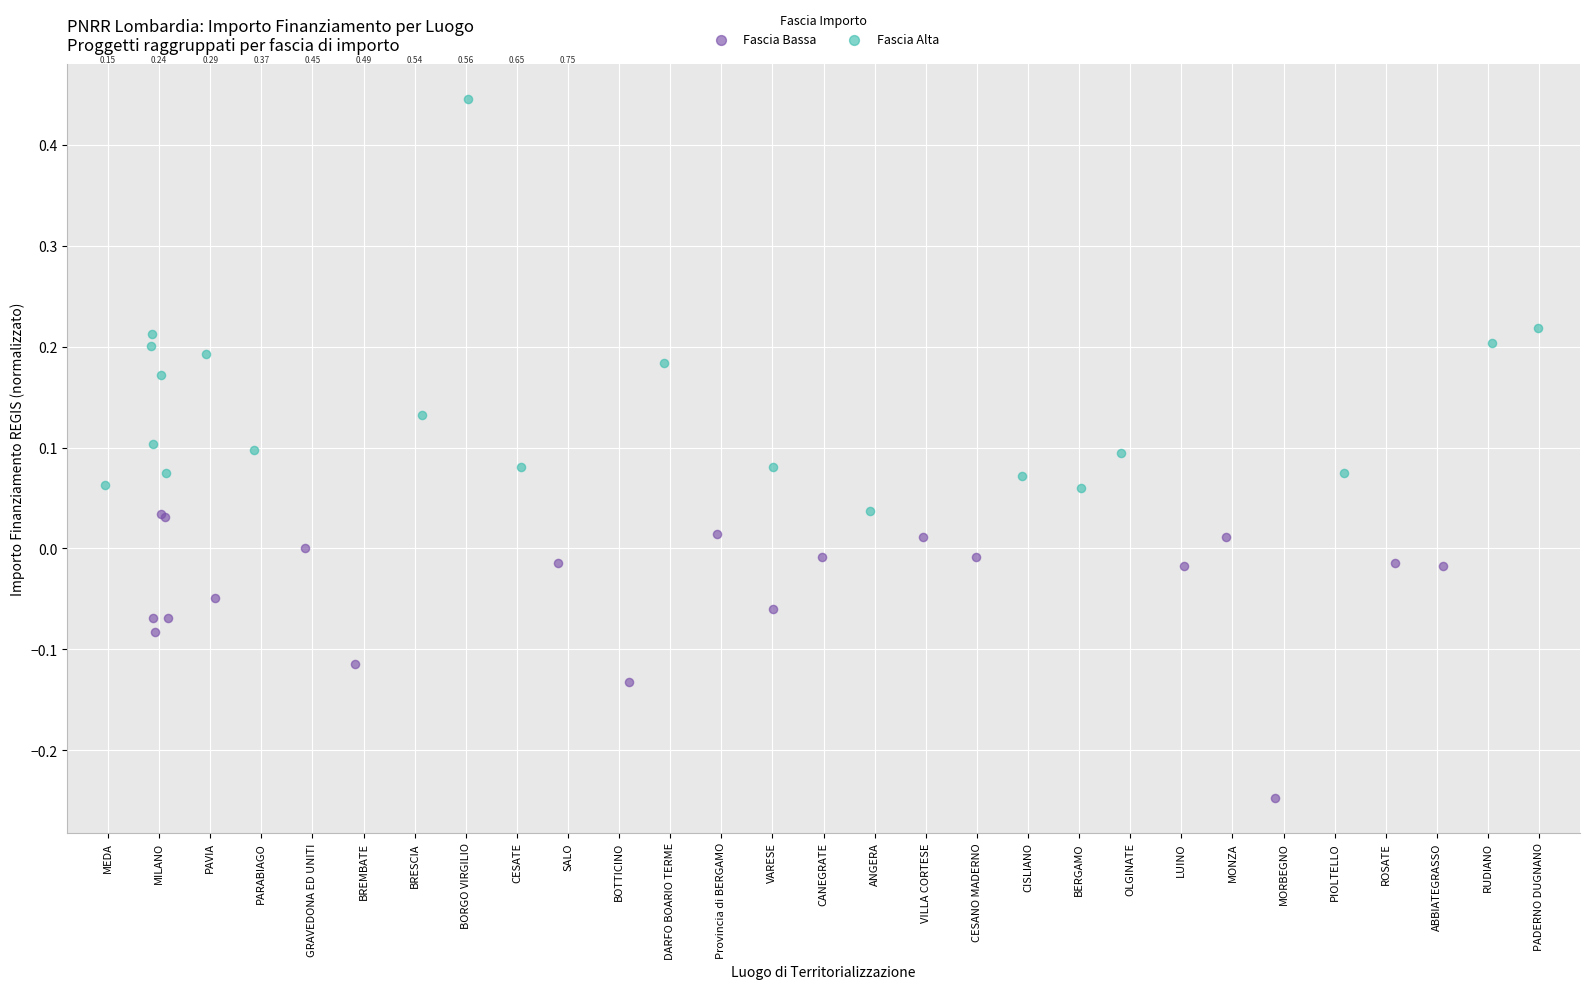

Which series contains the highest Y value?

Fascia Alta